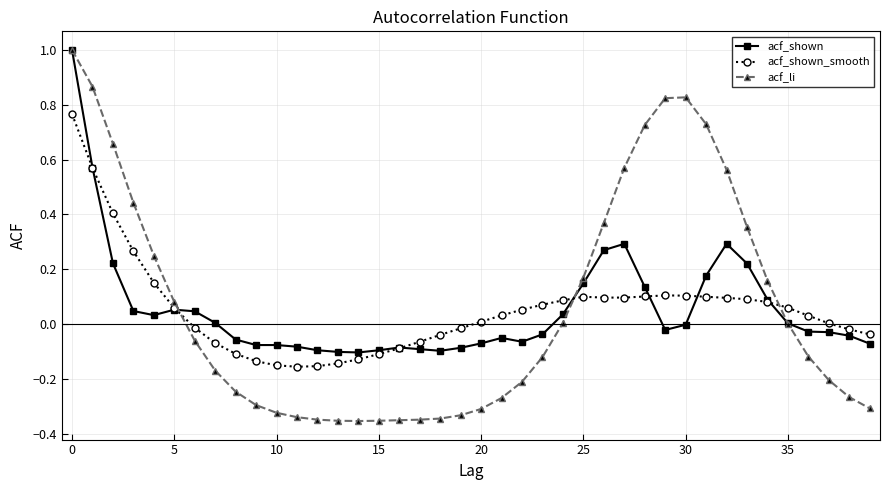

What is the highest value of the acf_li series?

1.0